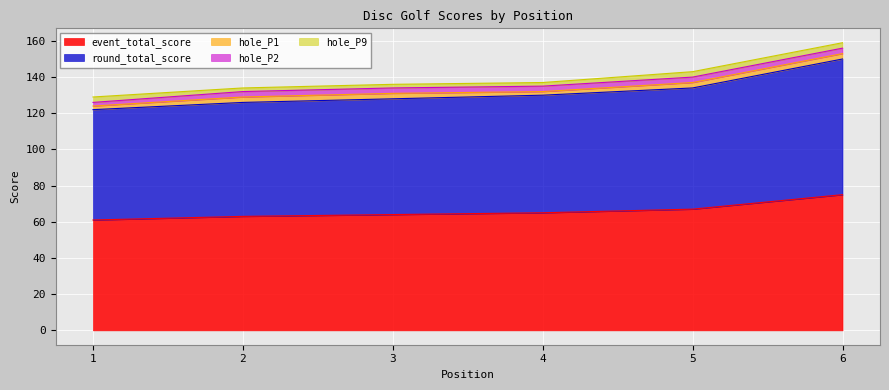

Which series changed the most between 4 and 5?

event_total_score